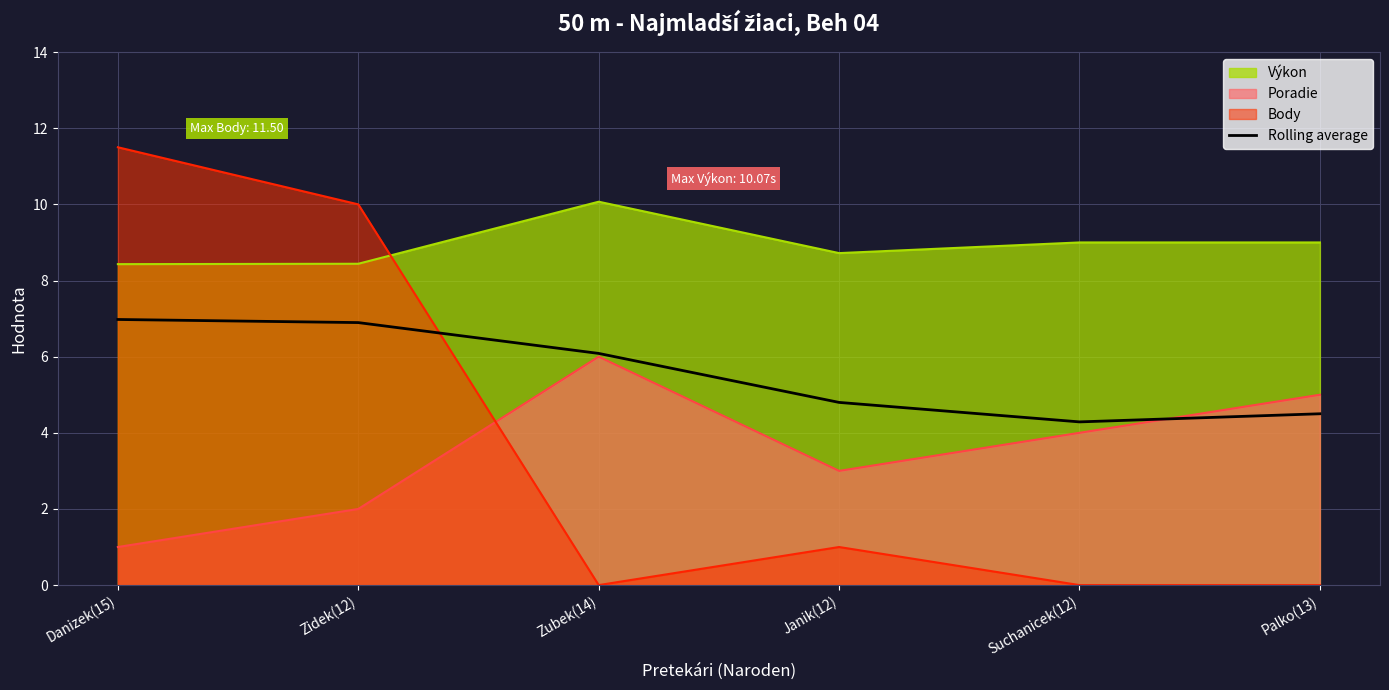

How many interior local valleys (lower than both neighbors) does the data have?

1